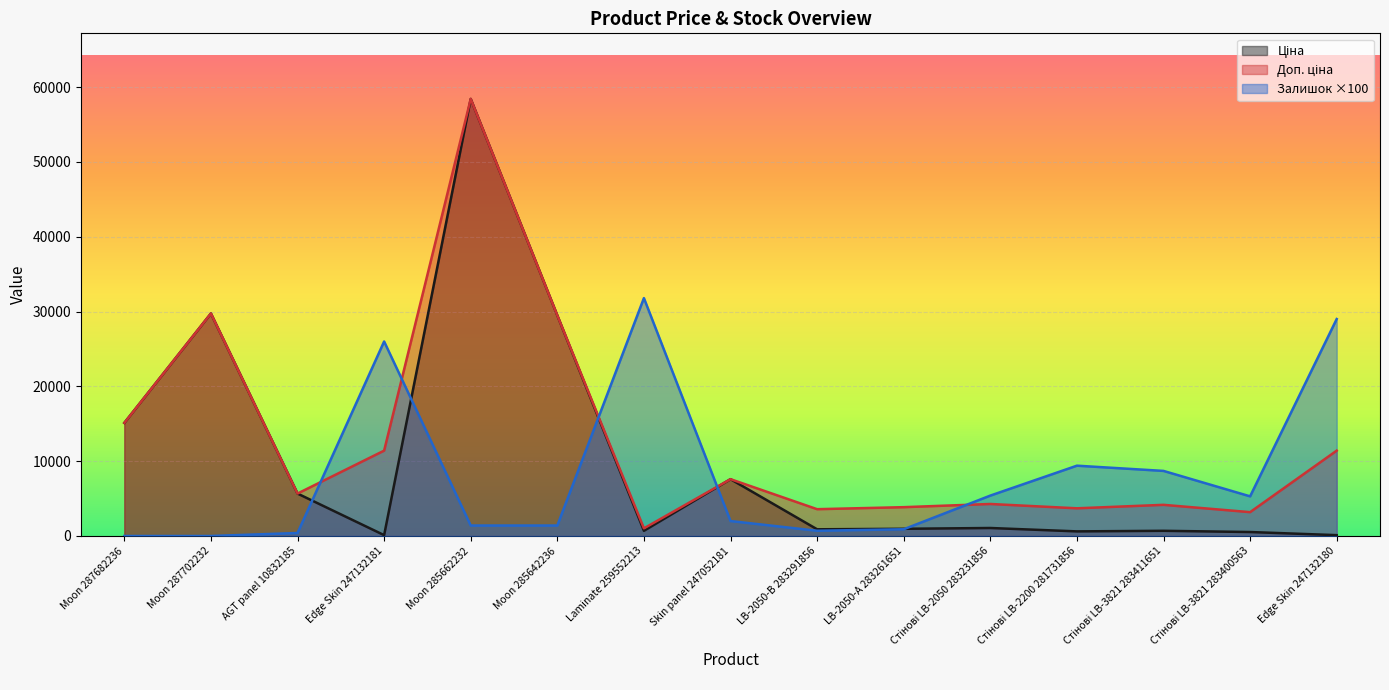

What position from the left is Moon 285642236?

6